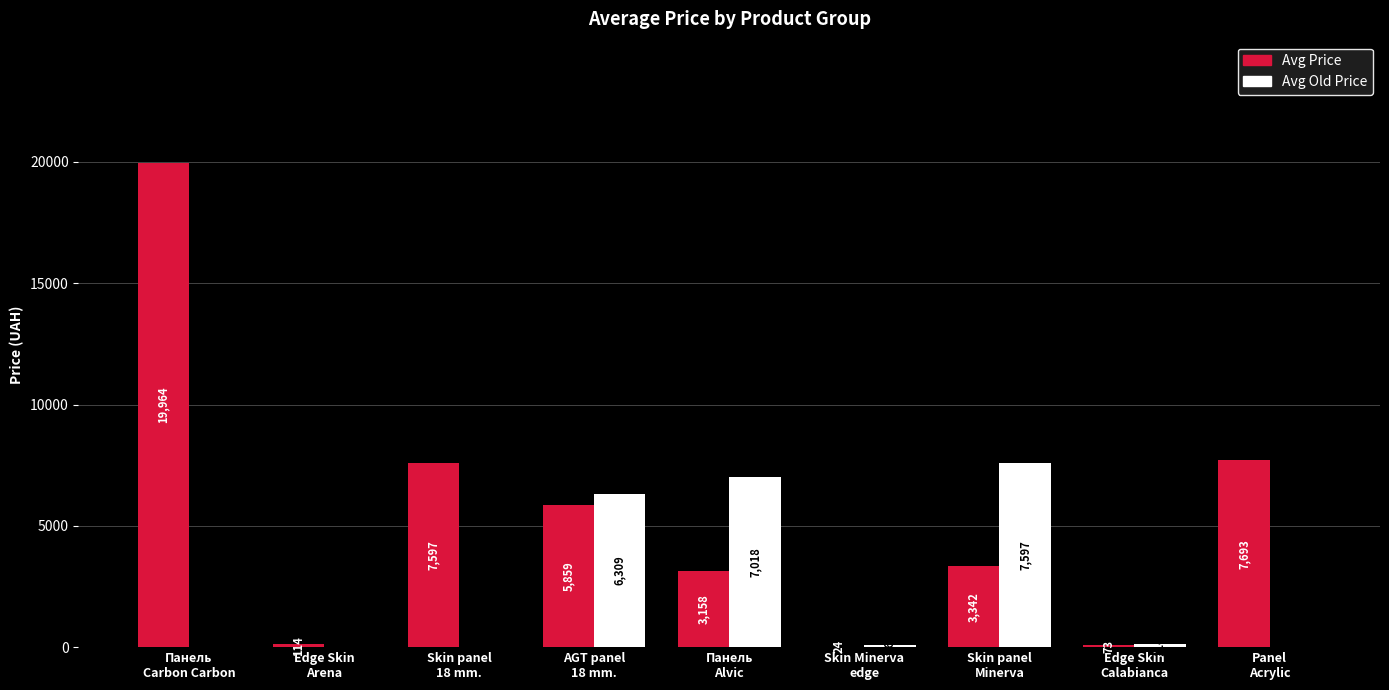

What is the greatest value displayed?

19964.2